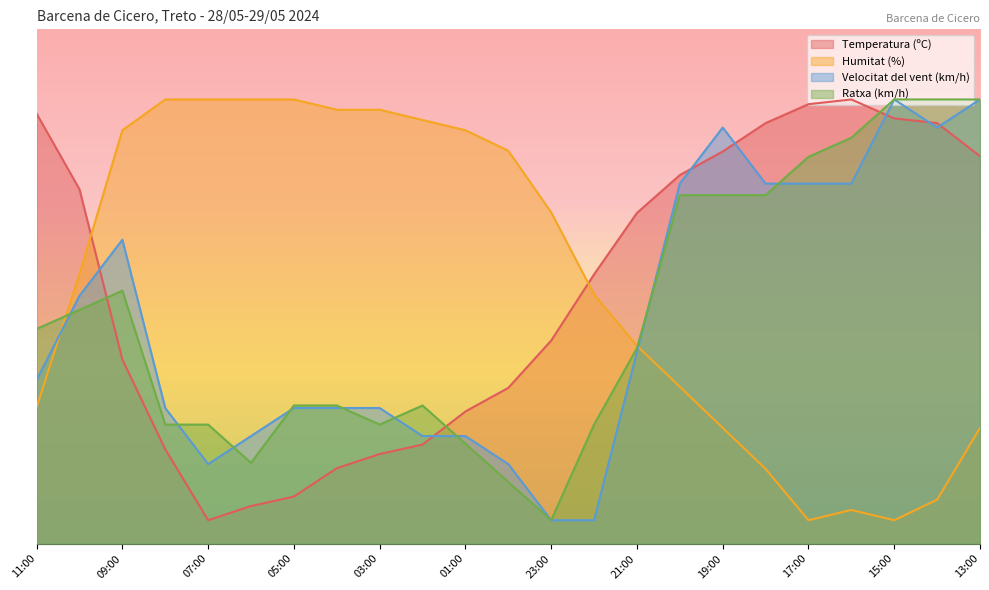

What is the lowest value of the Velocitat del vent (km/h) series?

5.0